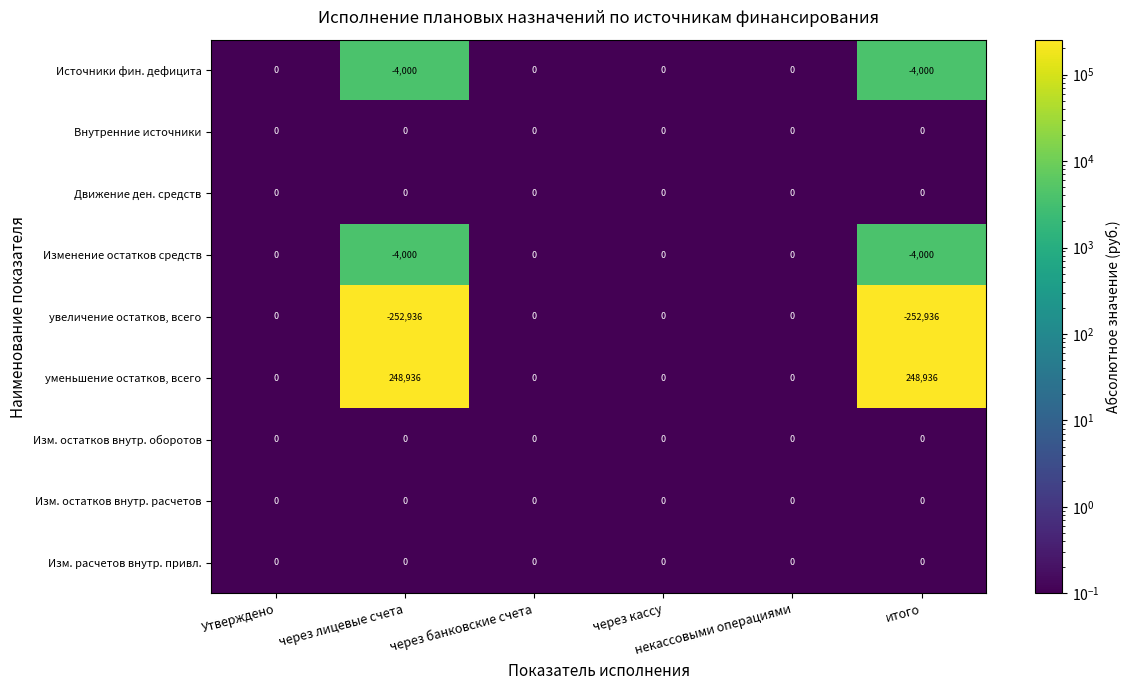

Count the number of data series in this chart.

9